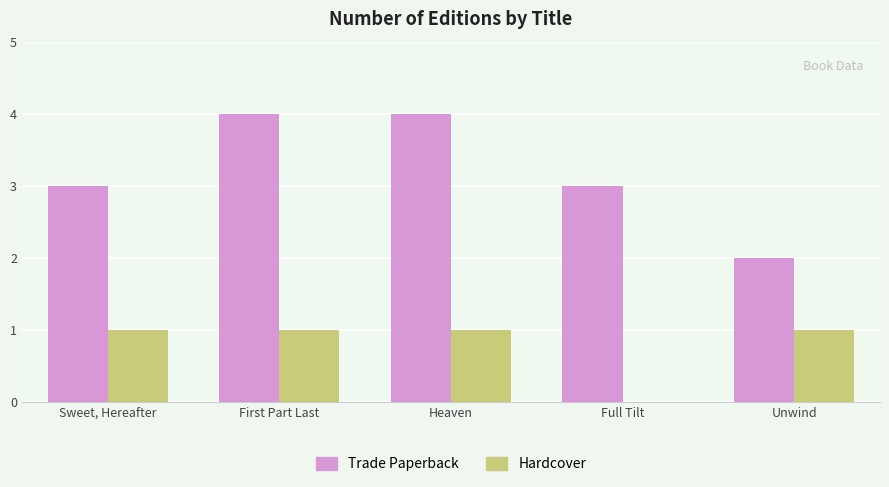

Is it true that Hardcover equals 1 at First Part Last?

True